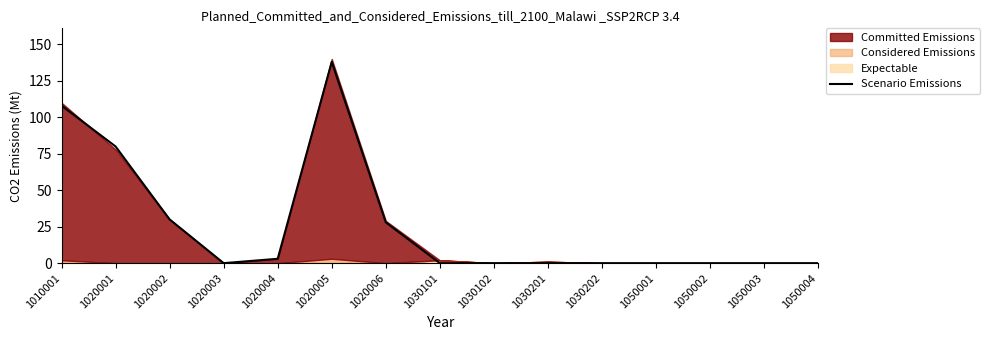

Is it true that the value at 1020001 is 25?

False